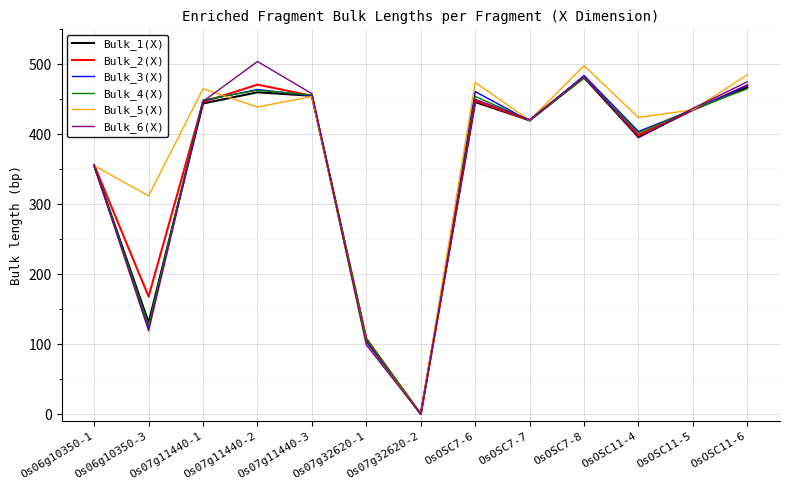

The value of Bulk_1(X) at OsOSC7-6 is 446. True or false?

True